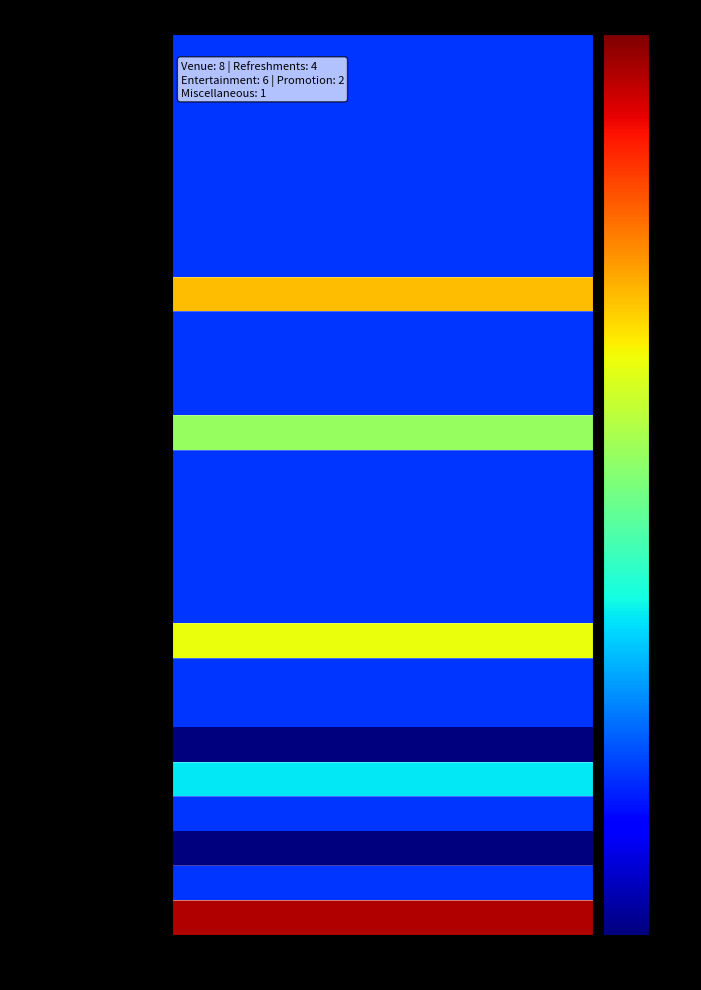

Rank the series at Estimated Cost from lowest to highest value.

Other (Promotion), Other (Misc), Room/venue hire, Staff (security, check-in, etc.), Furniture rentals, Equipment rentals, Decorations, Signage, Other (Venue), Food, Drinks, Other (Refreshments), Performers, Performer travel, Performer accommodations, Photographer/Videographer, Other (Entertainment), Physical Advertisements, Printed agendas/programs, Transport, Total Other, Total Promotion, Total Refreshments, Total Entertainment, Total Venue, GRAND TOTAL